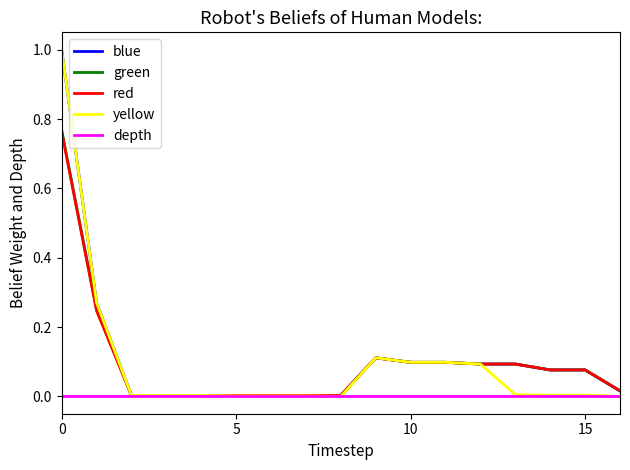

What is the maximum value shown in the chart?

1.0